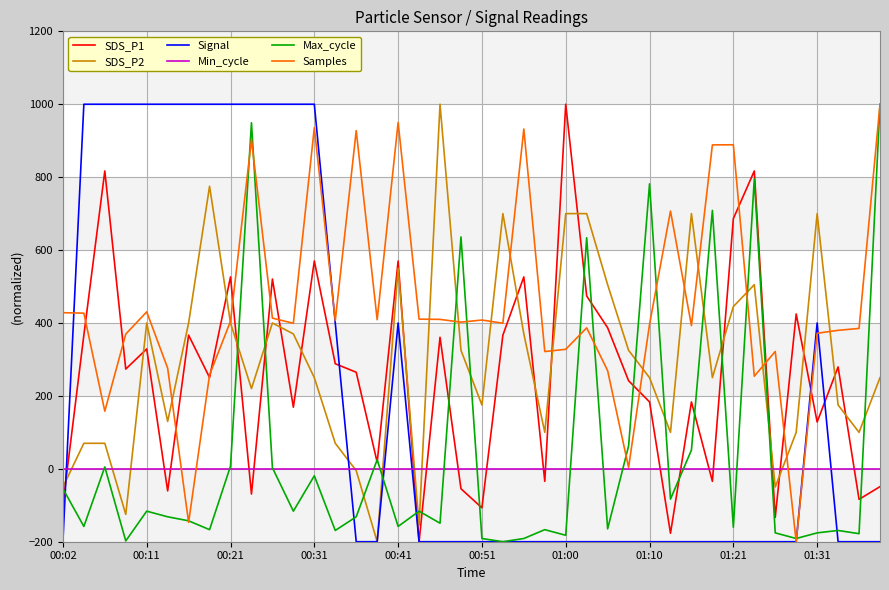

What is the sum of all Max_cycle values?

1602.2